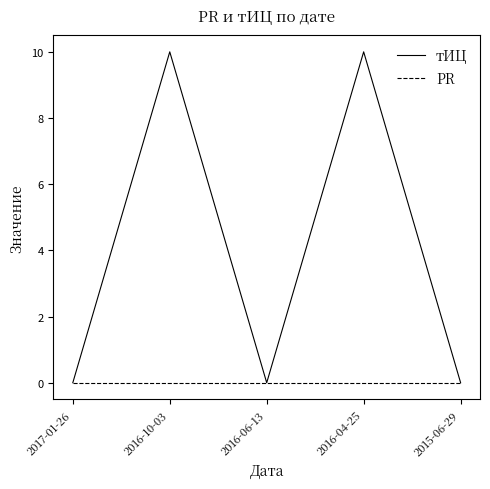

What is the greatest value displayed?

10